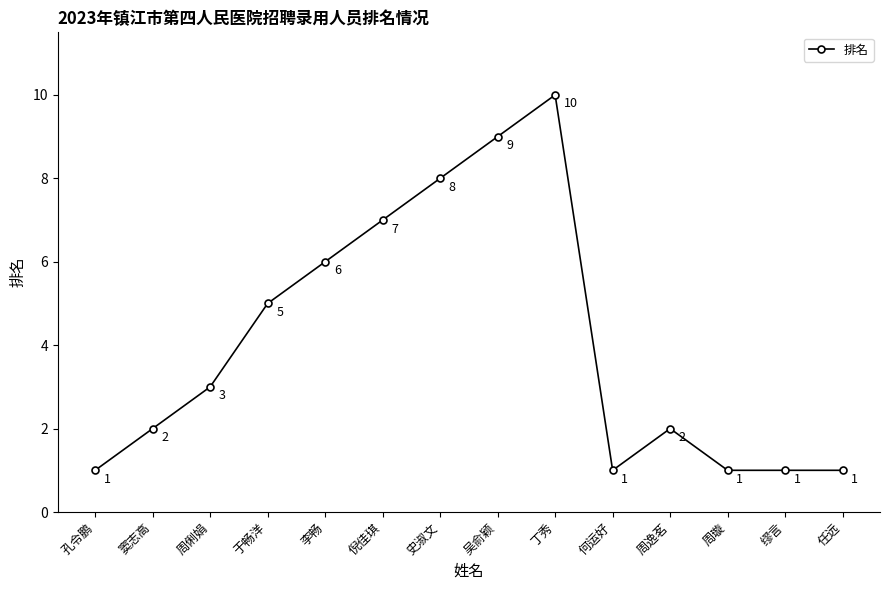

How many series are shown in this chart?

1